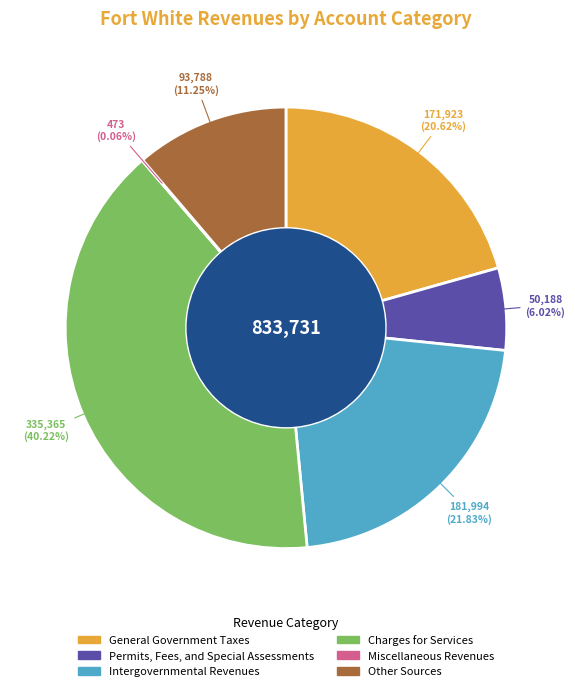

Which slice is the largest?

Charges for Services